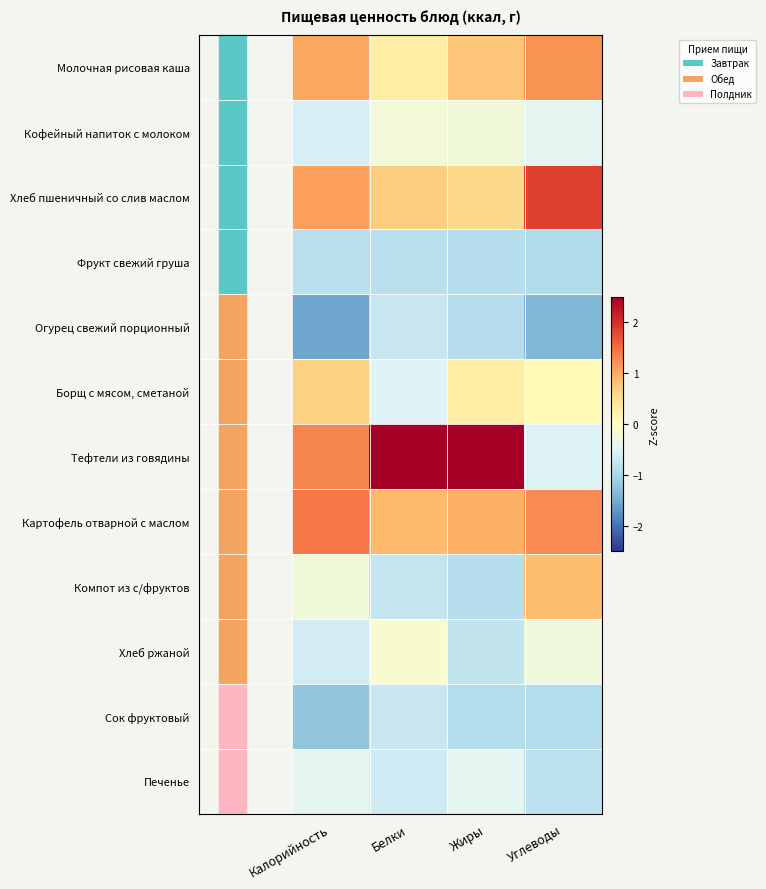

Reading left to right, what are all the values shown in this chart?

Молочная рисовая каша: Калорийность=1.0	Белки=0.3	Жиры=0.7	Углеводы=1.2
Кофейный напиток с молоком: Калорийность=-0.6	Белки=-0.2	Жиры=-0.3	Углеводы=-0.4
Хлеб пшеничный со слив маслом: Калорийность=1.1	Белки=0.7	Жиры=0.6	Углеводы=1.9
Фрукт свежий груша: Калорийность=-0.9	Белки=-0.9	Жиры=-0.9	Углеводы=-0.9
Огурец свежий порционный: Калорийность=-1.5	Белки=-0.7	Жиры=-0.9	Углеводы=-1.4
Борщ с мясом, сметаной: Калорийность=0.6	Белки=-0.5	Жиры=0.3	Углеводы=0.1
Тефтели из говядины: Калорийность=1.3	Белки=2.8	Жиры=2.5	Углеводы=-0.5
Картофель отварной с маслом: Калорийность=1.4	Белки=0.9	Жиры=1.0	Углеводы=1.3
Компот из с/фруктов: Калорийность=-0.3	Белки=-0.8	Жиры=-0.9	Углеводы=0.8
Хлеб ржаной: Калорийность=-0.6	Белки=-0.1	Жиры=-0.8	Углеводы=-0.3
Сок фруктовый: Калорийность=-1.2	Белки=-0.7	Жиры=-0.9	Углеводы=-0.9
Печенье: Калорийность=-0.4	Белки=-0.6	Жиры=-0.4	Углеводы=-0.8